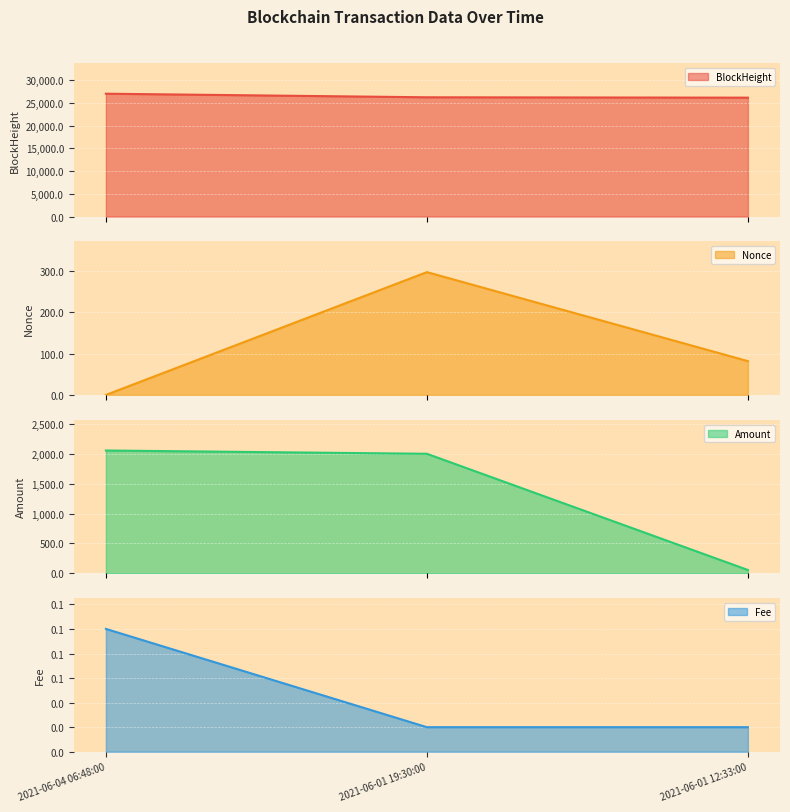

Is it true that Nonce equals 82.0 at 2021-06-01 12:33:00?

True